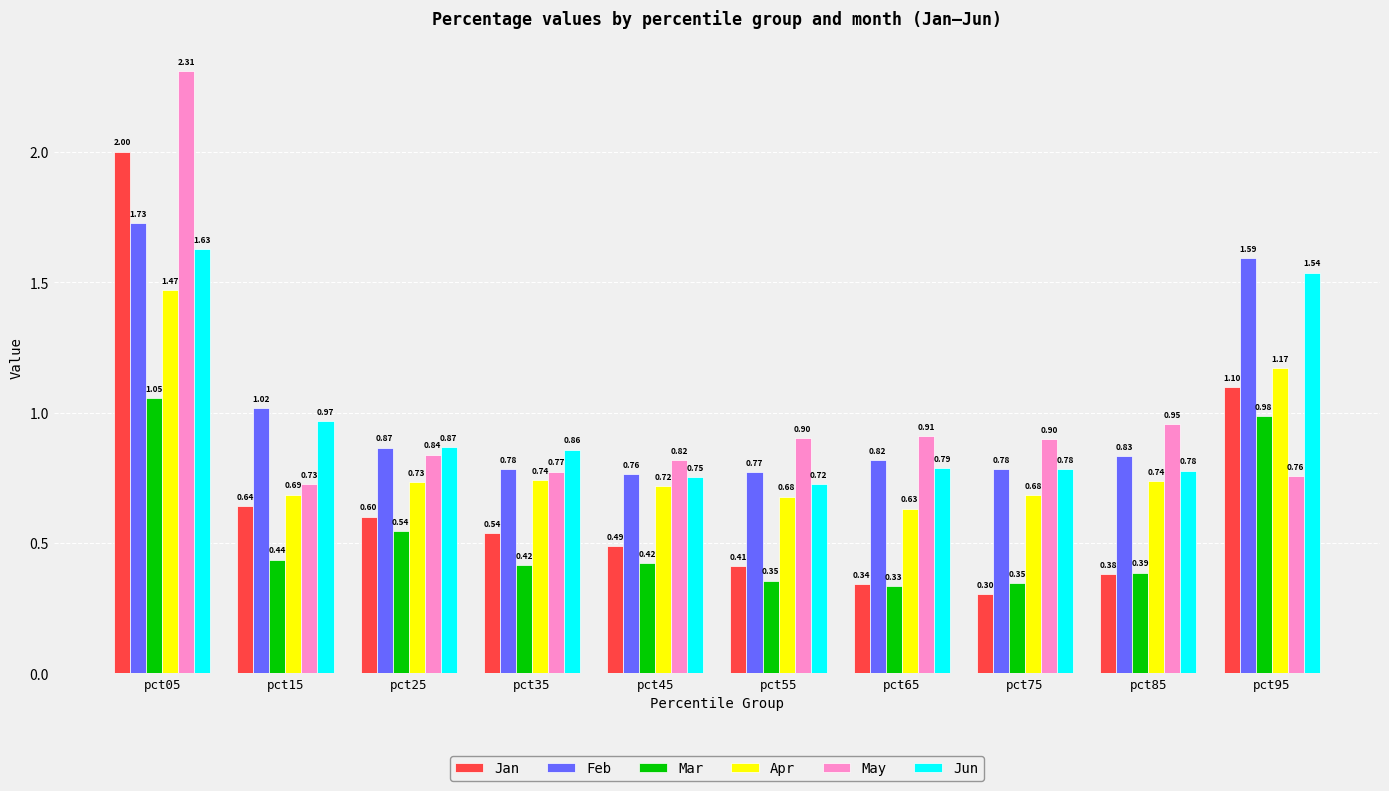

At how many categories does at least one series exceed 0?

10